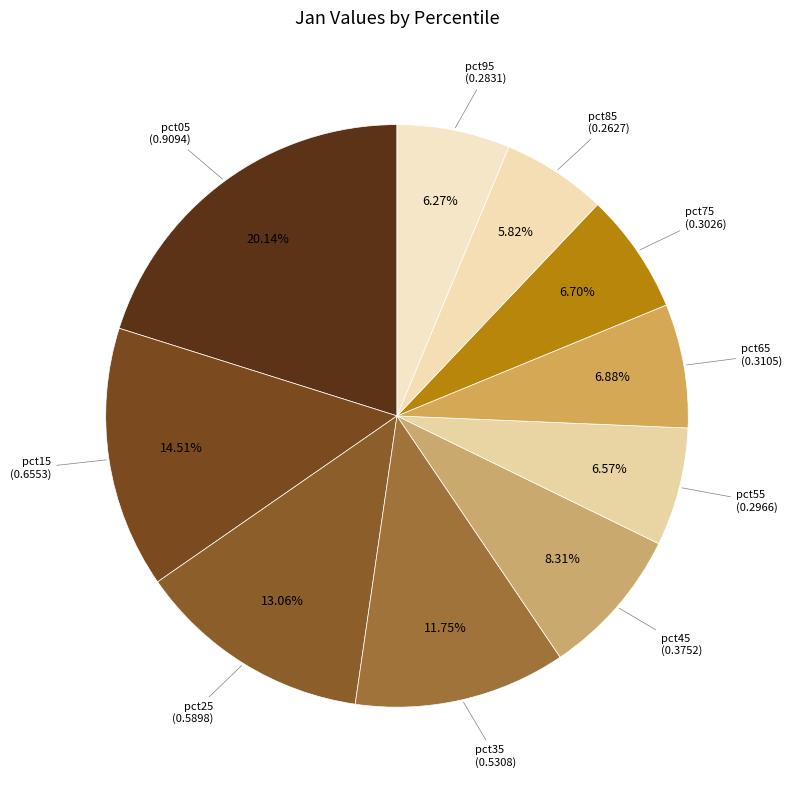

Which slice is the smallest?

pct85